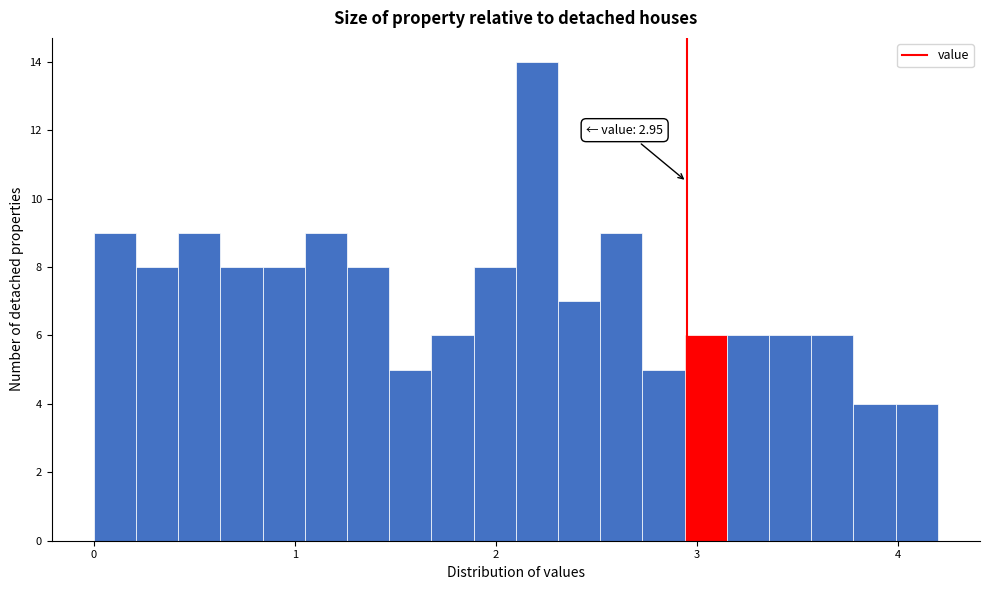

Around what value on the x-axis is the tallest bar? Give the approximate position of its centre, as read against the axis.

2.2